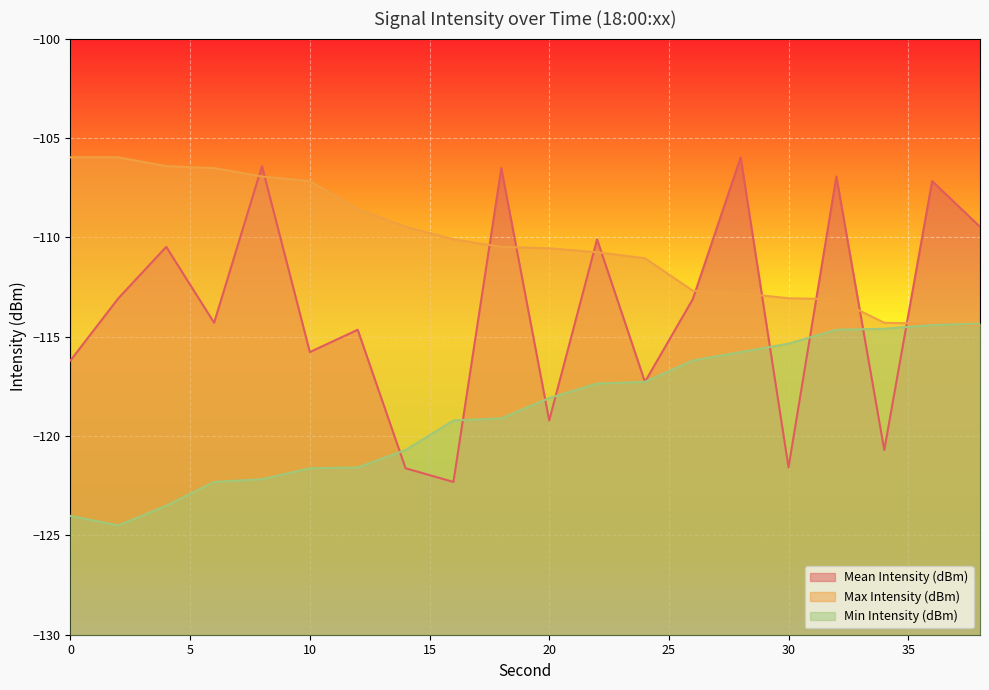

List the series in order of their peak value, highest first.

Mean Intensity (dBm), Max Intensity (dBm), Min Intensity (dBm)